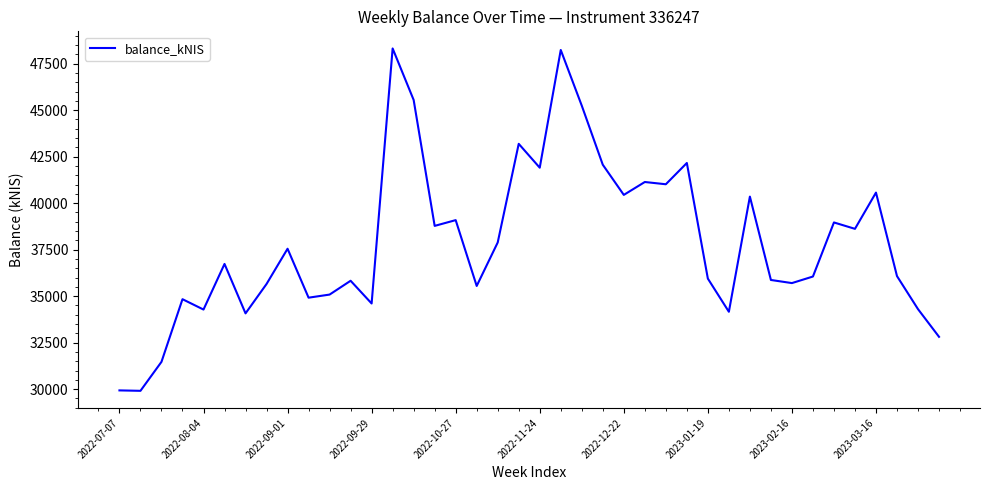

What is the greatest value displayed?

48317.6